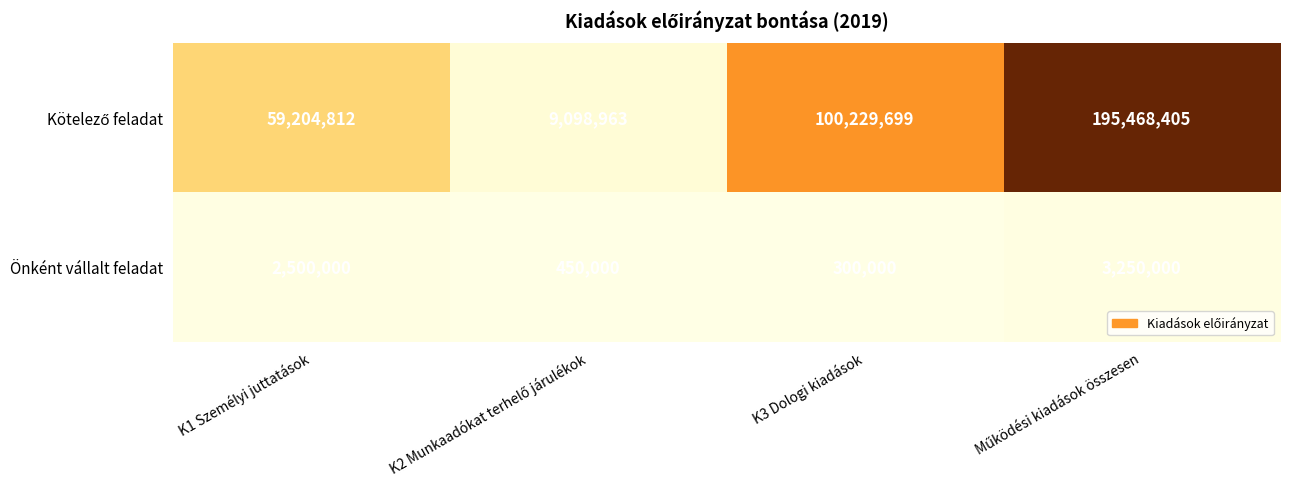

What value does the Önként vállalt feladat series have at K3 Dologi kiadások, to the nearest 50?

300000